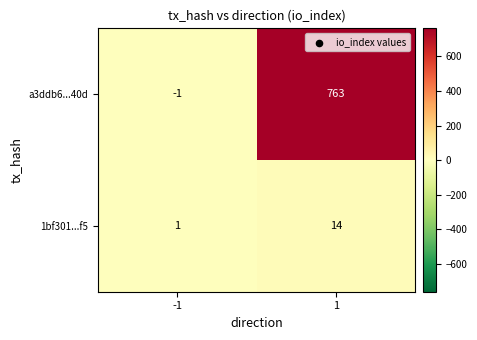

How many categories are shown in the chart?

2